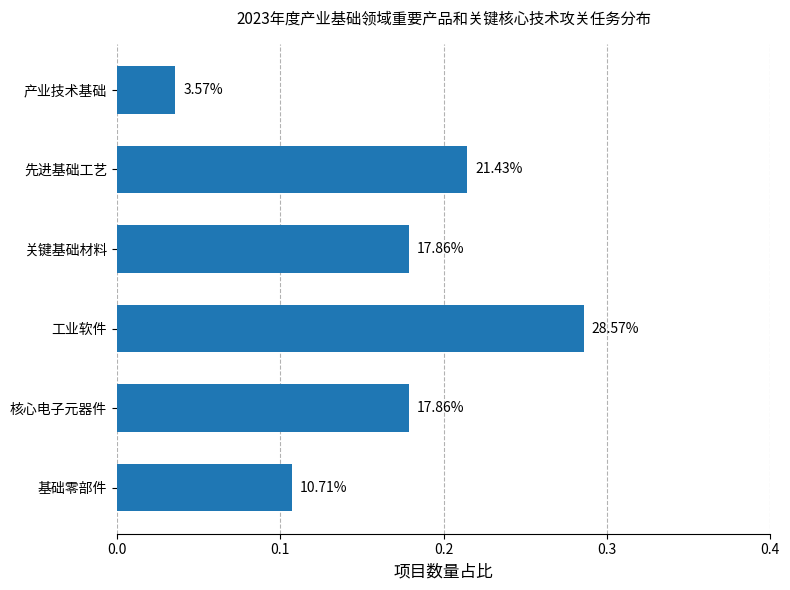

Are the bars horizontal?

Yes